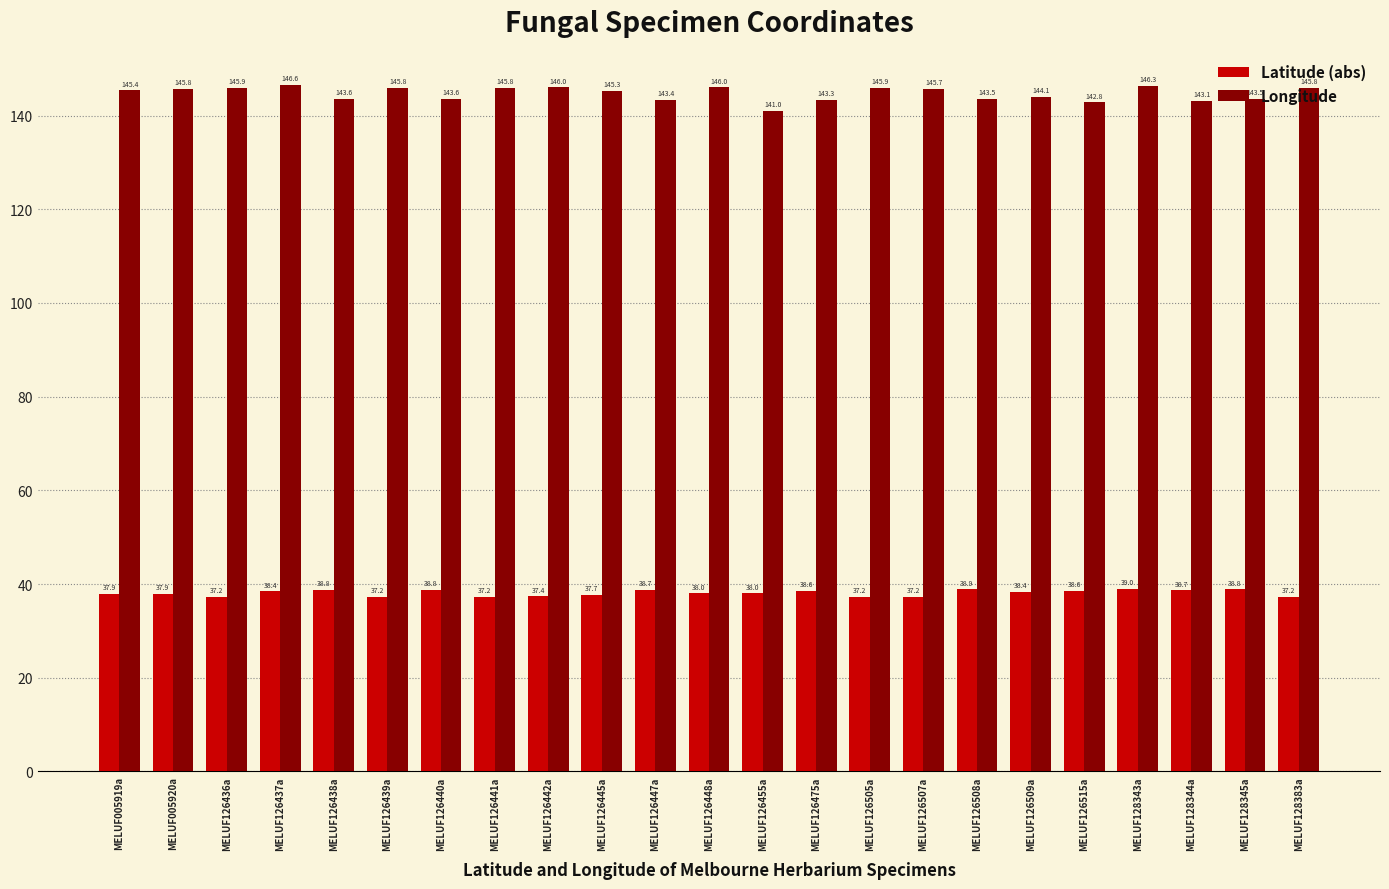

What is the label of the 20th bar from the left?

MELUF128343a